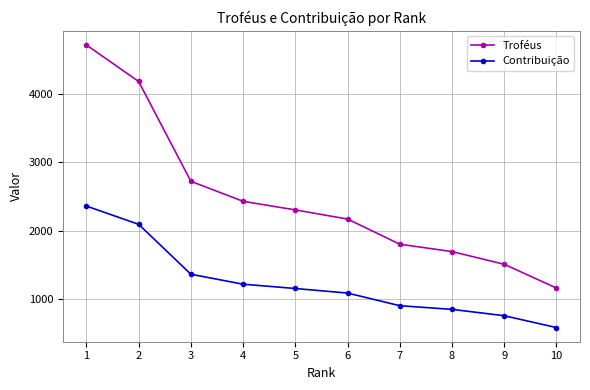

Which label corresponds to the smallest value in the chart?

10